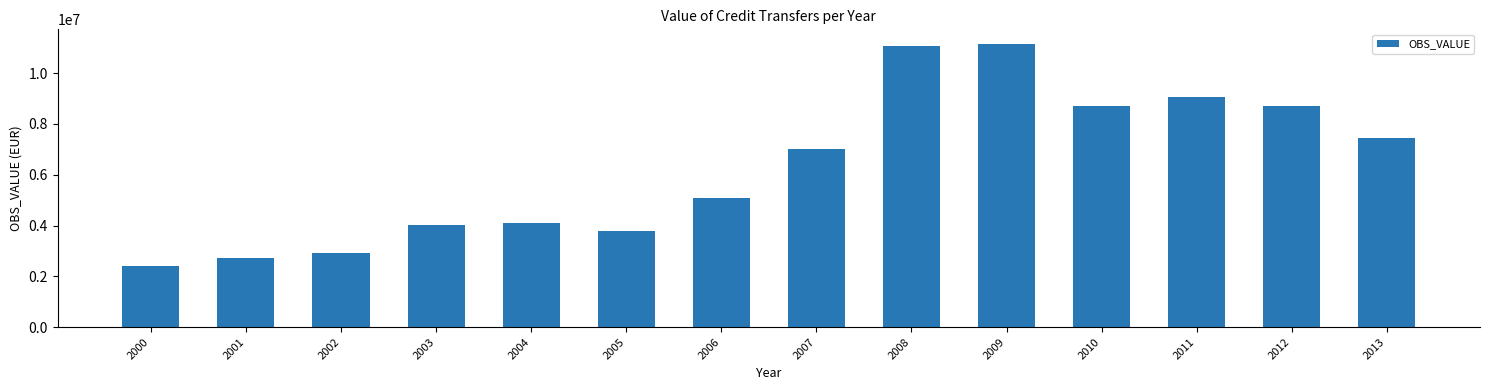

What is the value of the 14th bar from the left?

7433236.0